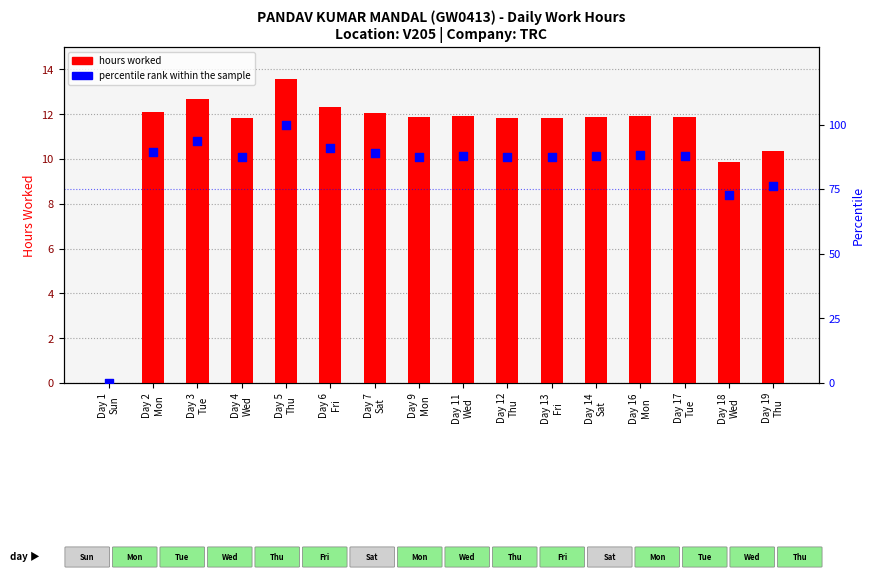

Which series has the widest spread of Y values?

percentile rank within the sample